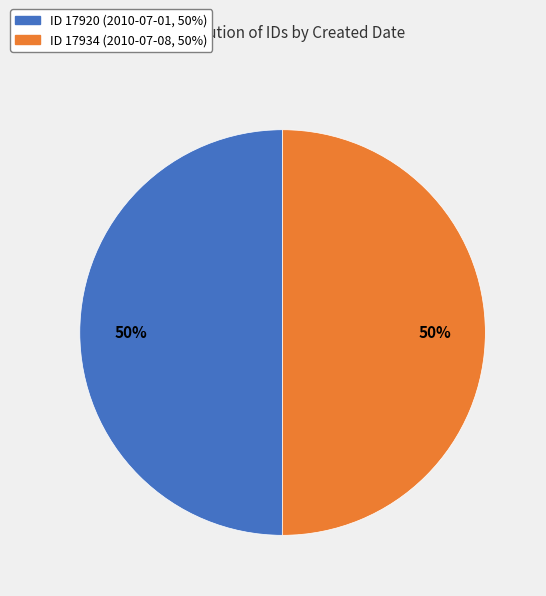

To the nearest percent, what is the average slice percentage?

50%